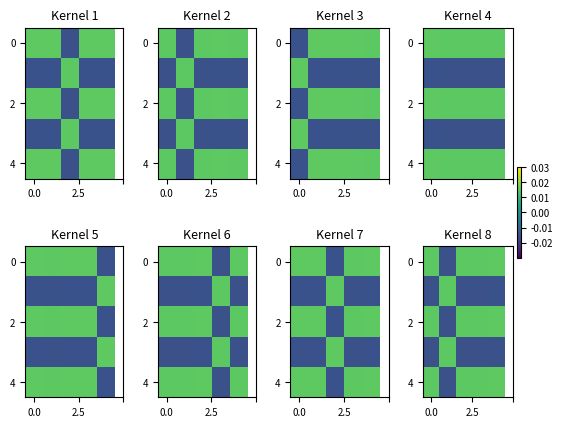

How many data points does each series have?

5